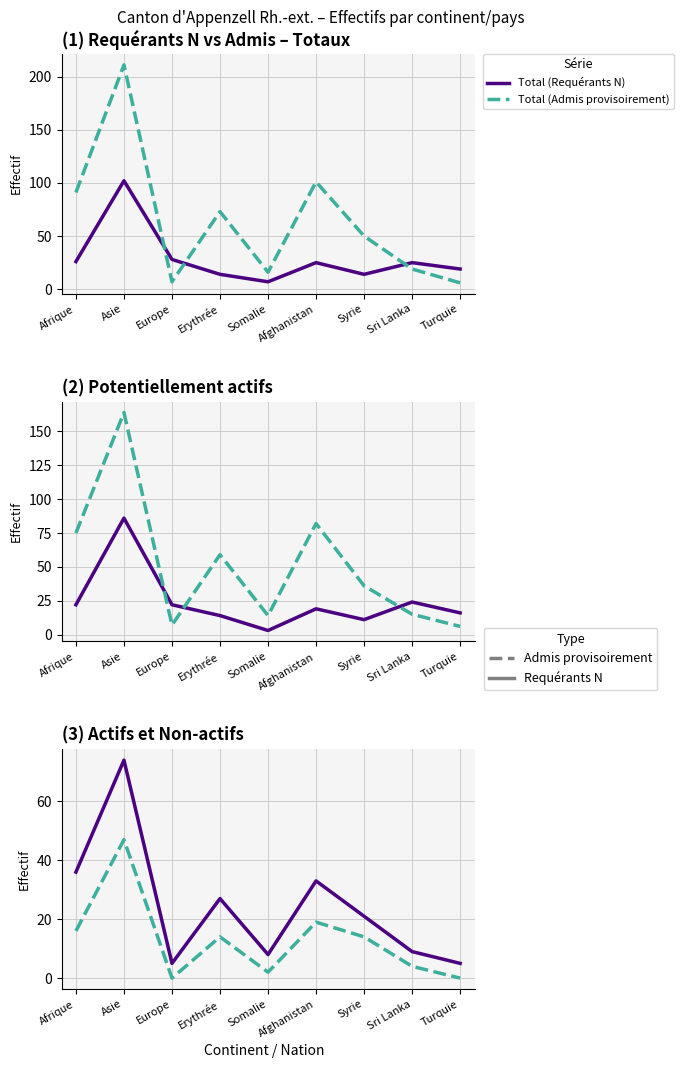

Which series ends up on top after the final intersection of Total (Admis provisoirement) and Potentiellement actifs (Req N)?

Potentiellement actifs (Req N)